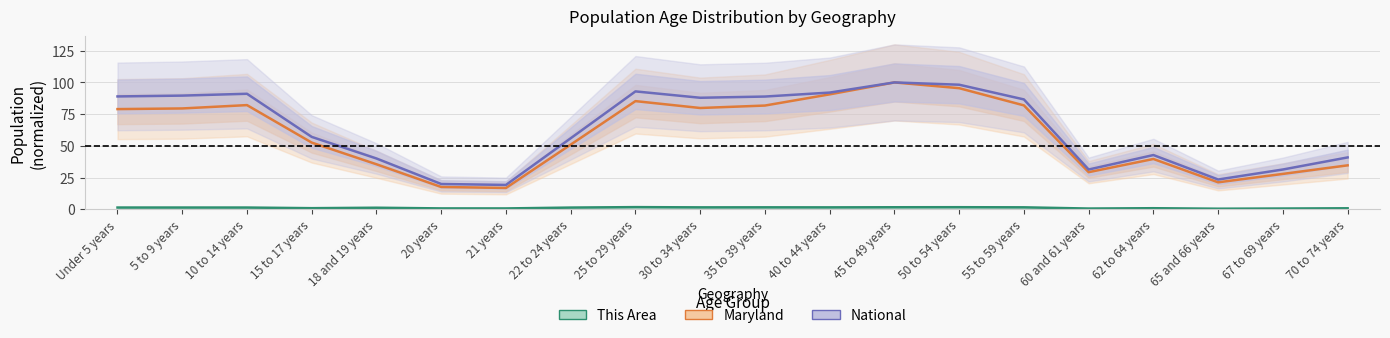

At how many categories does at least one series exceed 81?

10